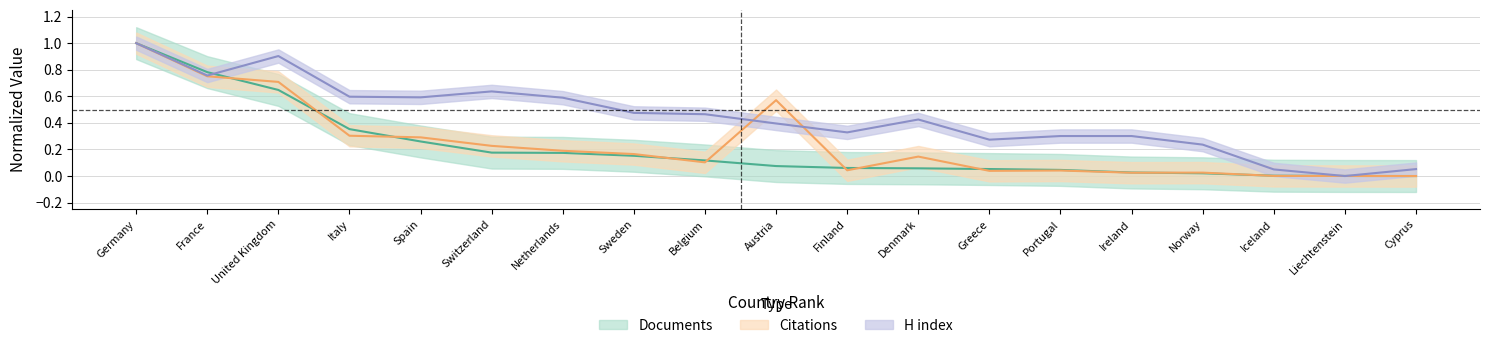

What is the label of the 7th point from the left?

Netherlands